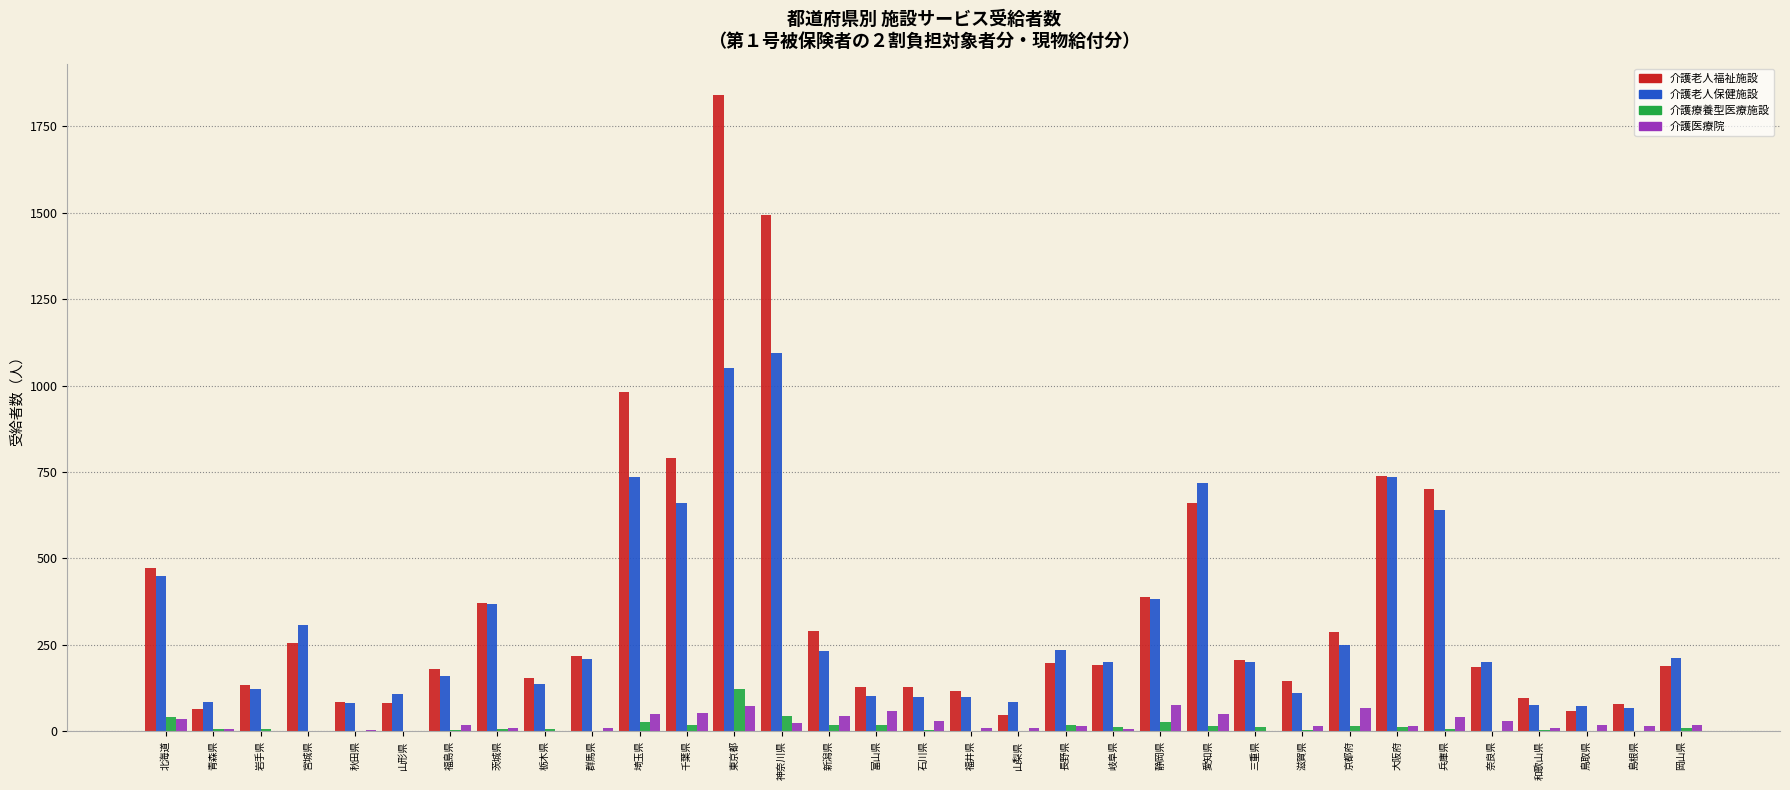

What is the maximum value for 介護医療院?

75